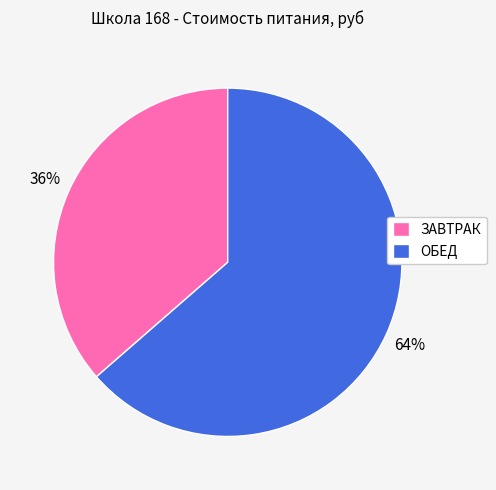

Count the number of slices in the pie.

2